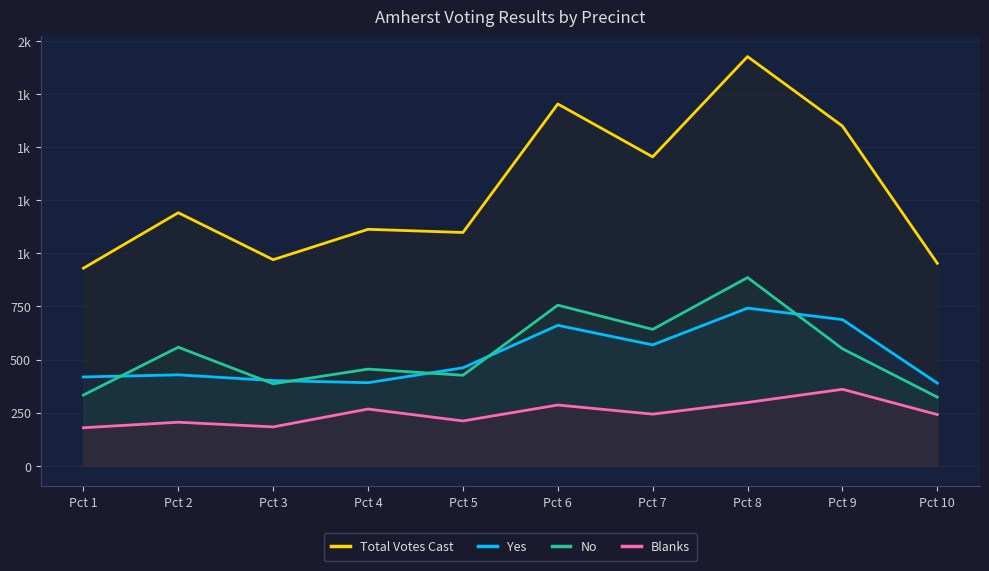

True or false: Yes and Blanks cross at least once.

False